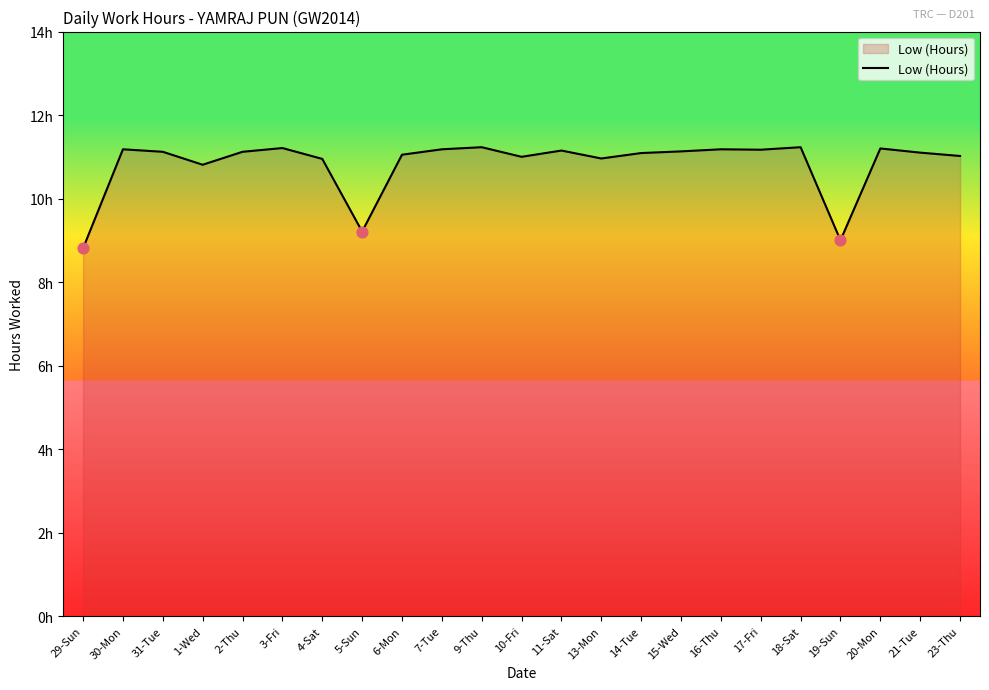

Which has a higher value, 9-Thu or 1-Wed?

9-Thu